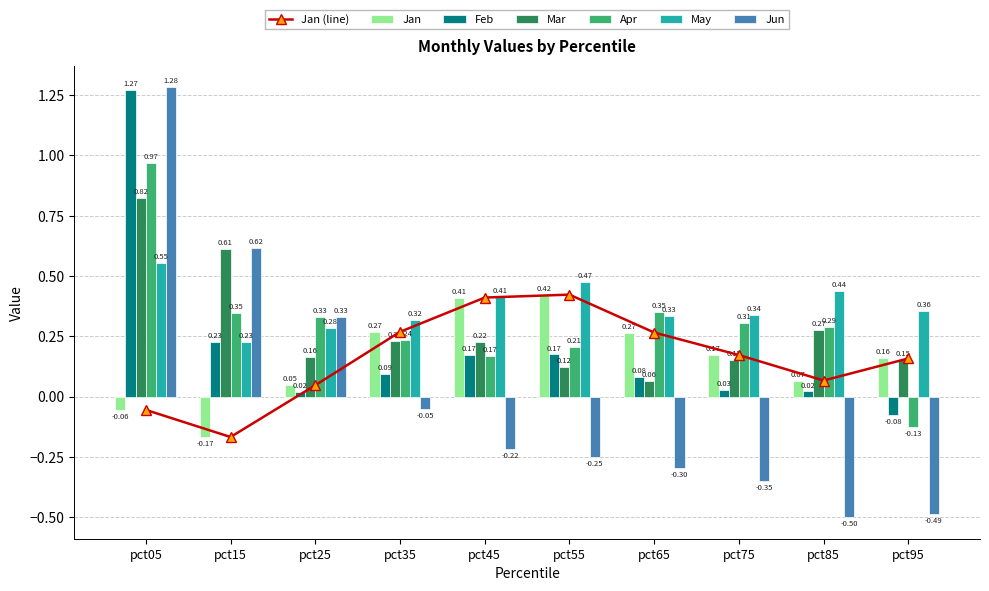

What is the sum of all Jun values?

0.1